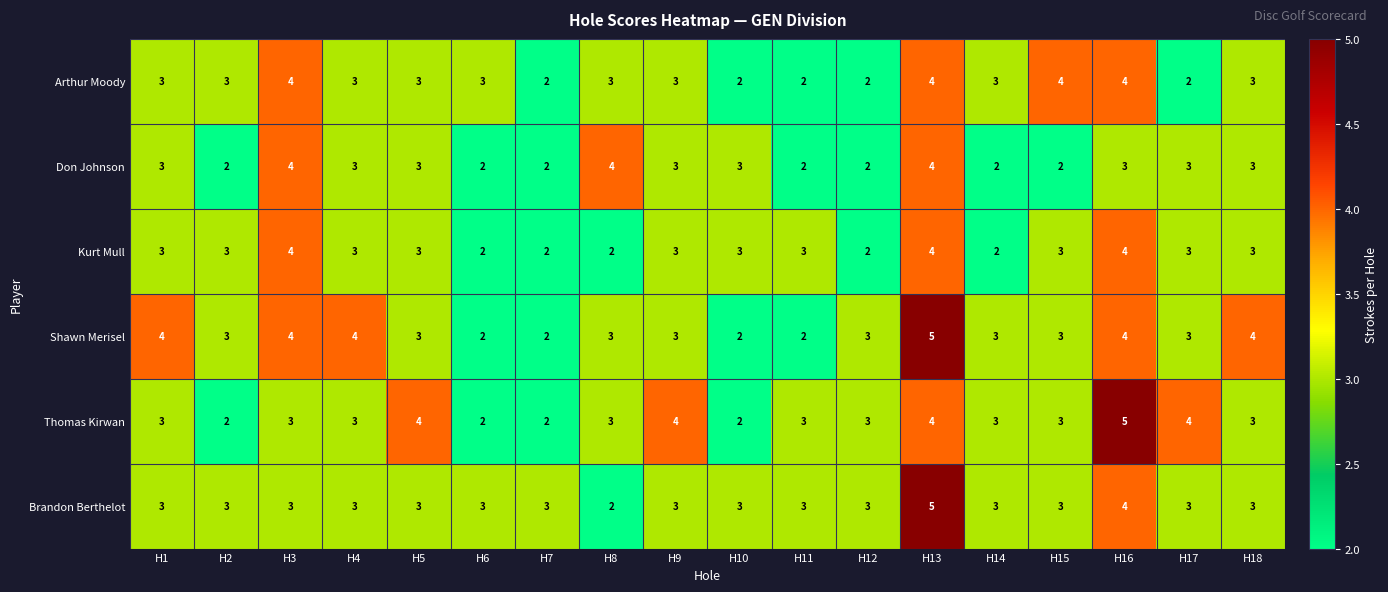

The Kurt Mull series shows 6 at H13. True or false?

False